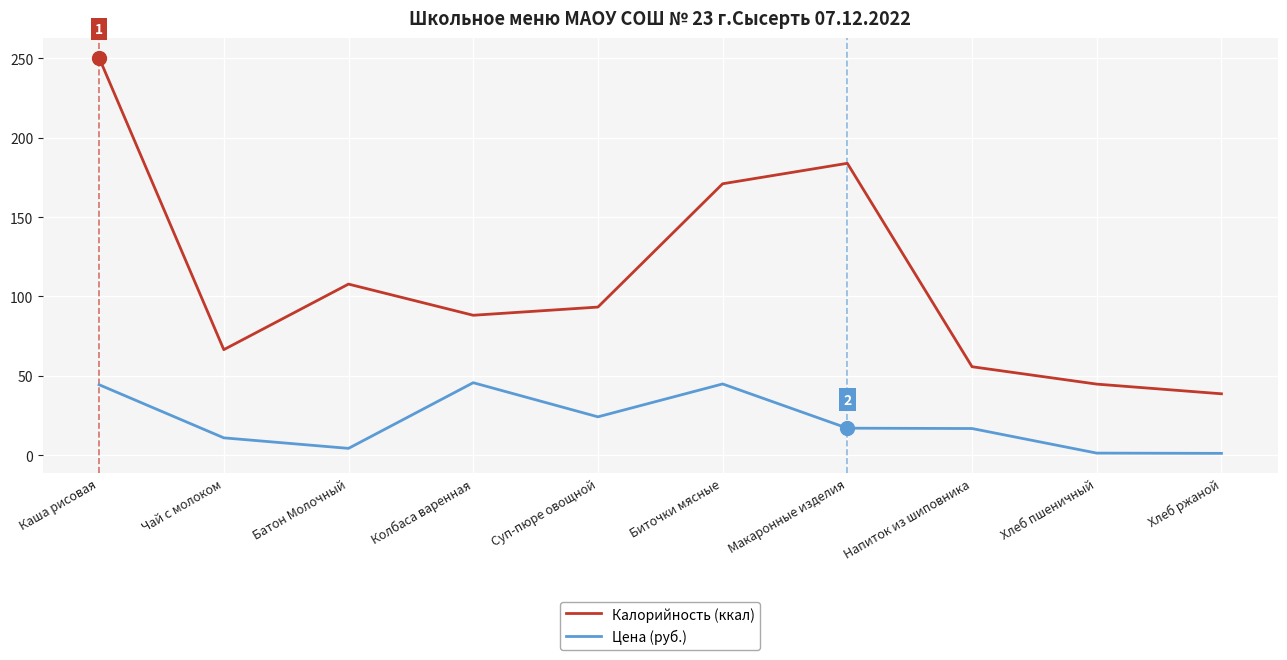

List the labels in order of Калорийность (ккал) value, smallest first.

Хлеб ржаной, Хлеб пшеничный, Напиток из шиповника, Чай с молоком, Колбаса варенная, Суп-пюре овощной, Батон Молочный, Биточки мясные, Макаронные изделия, Каша рисовая